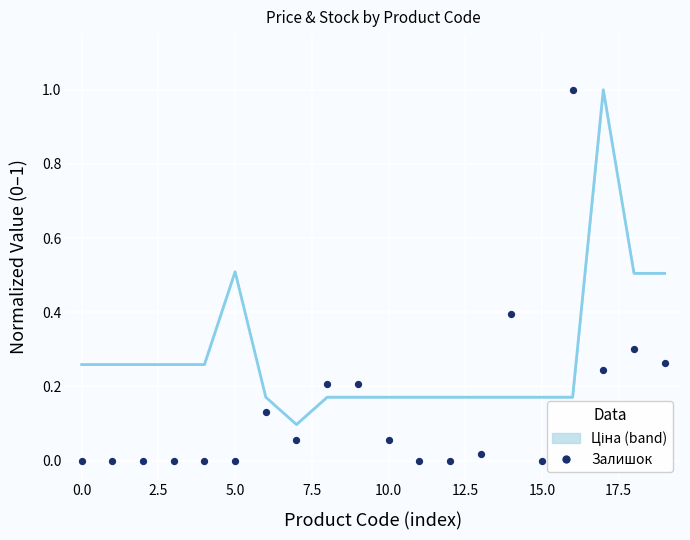

Is the value of Ціна at 0.0 greater than the value of Залишок at 5.0?

Yes